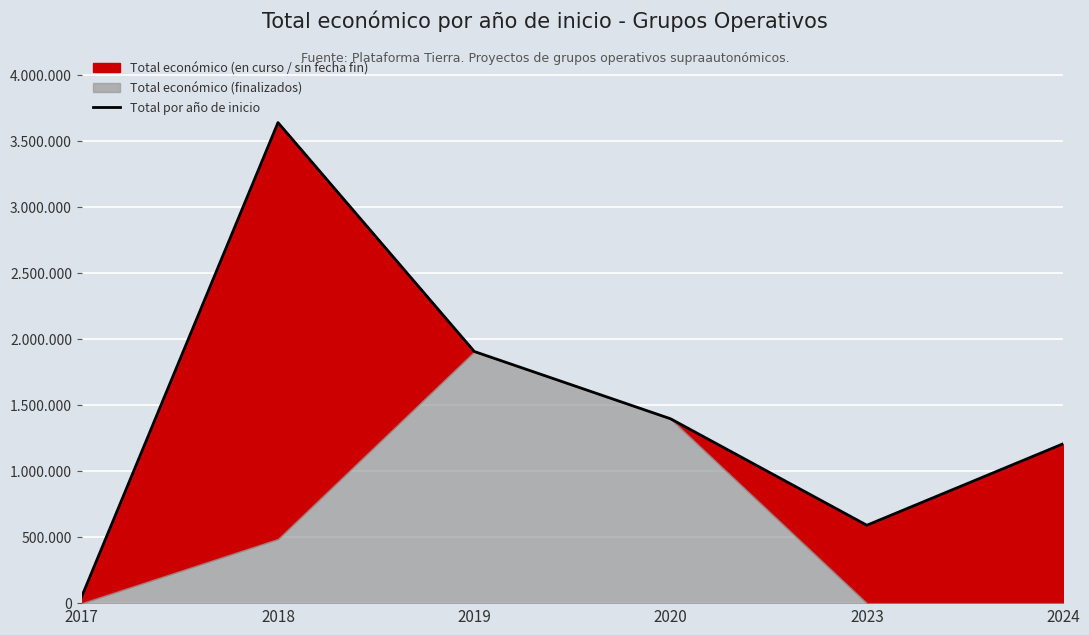

Where is the first local minimum?

2023